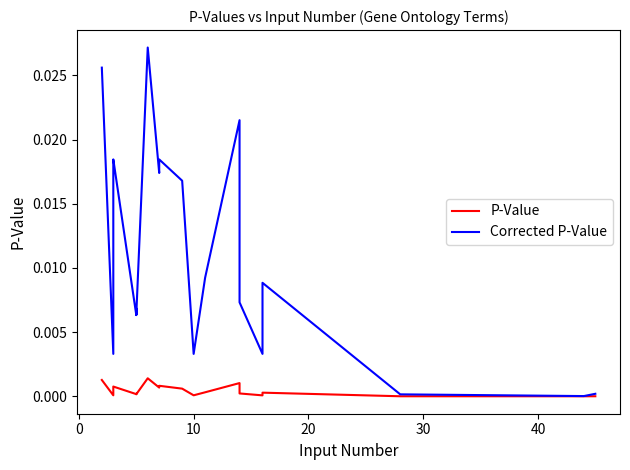

How many data points does each series have?

20